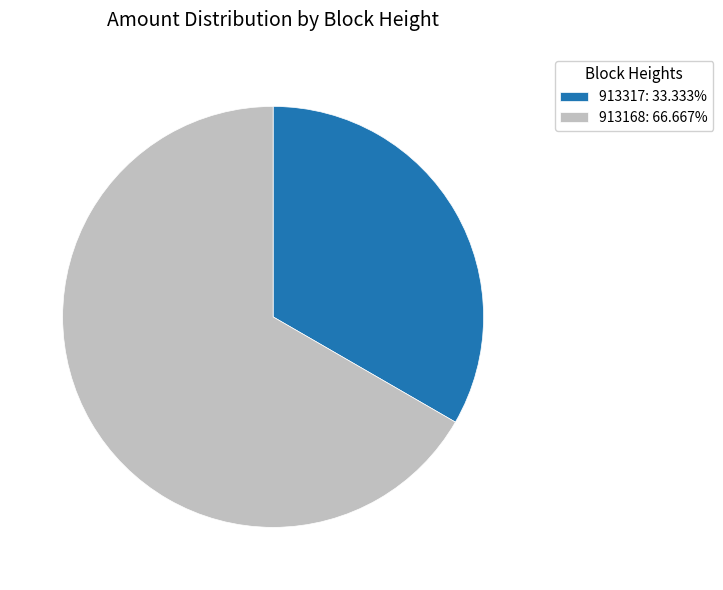

Is 913317: 33.333% the majority of the pie?

No